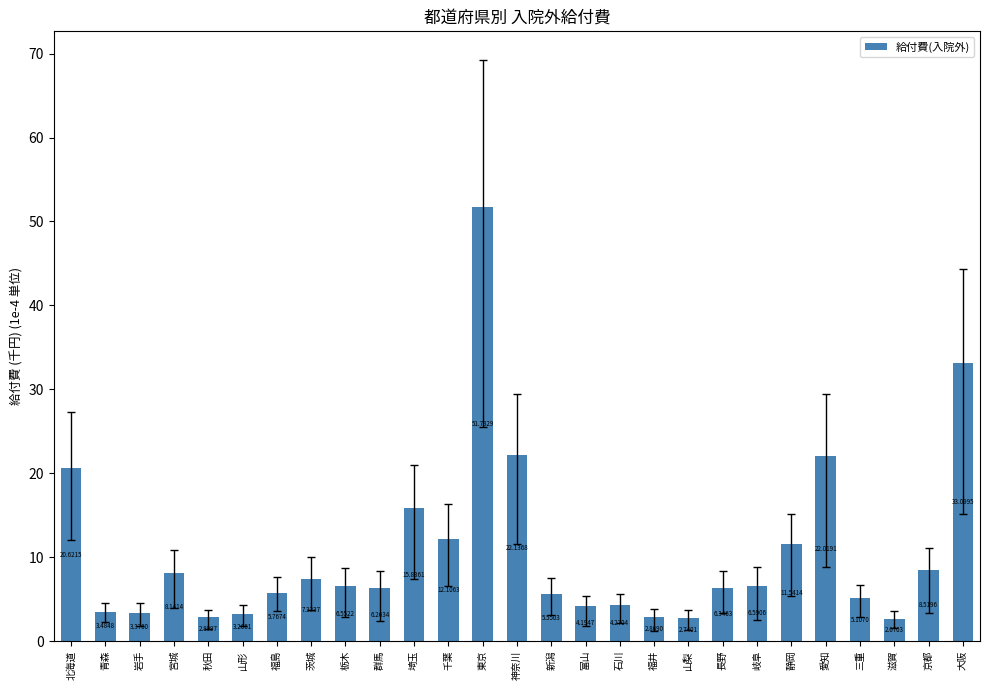

Approximately how many times larger is the value at 石川 compared to 長野?

0.7